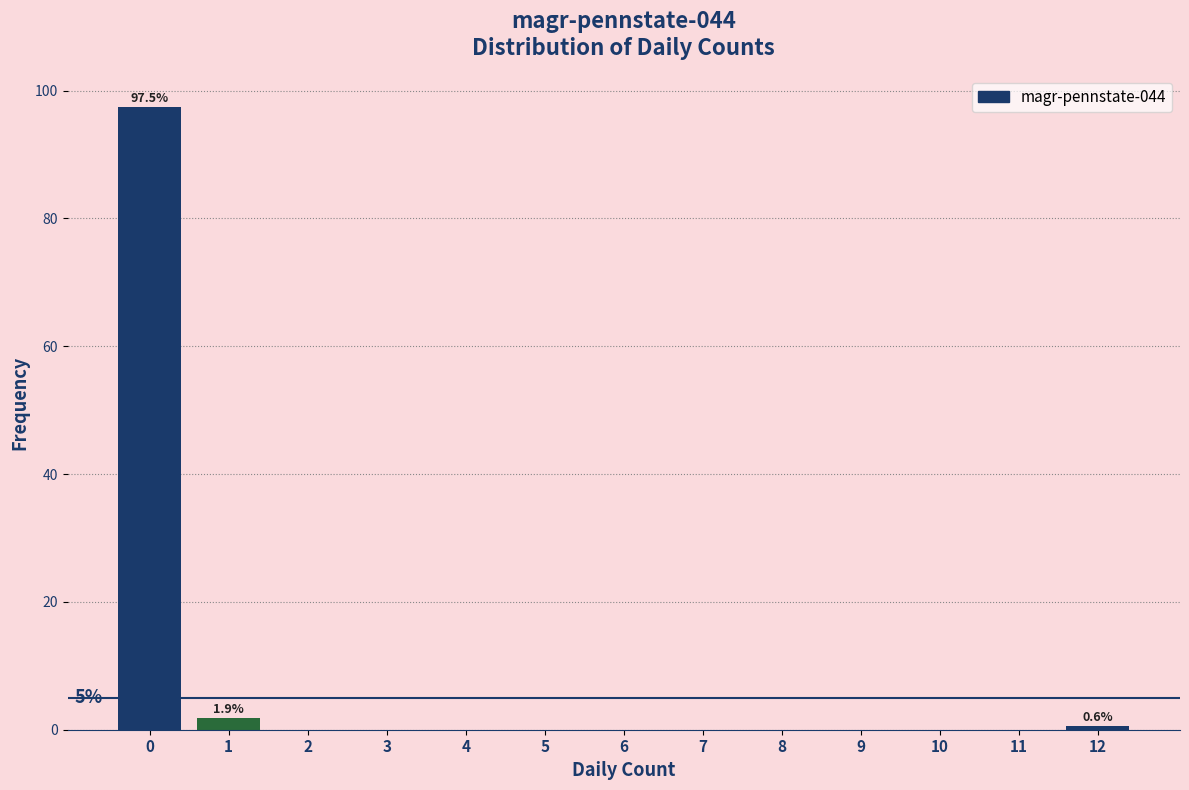

Which range on the x-axis has the tallest bar?

-0.5 to 0.5